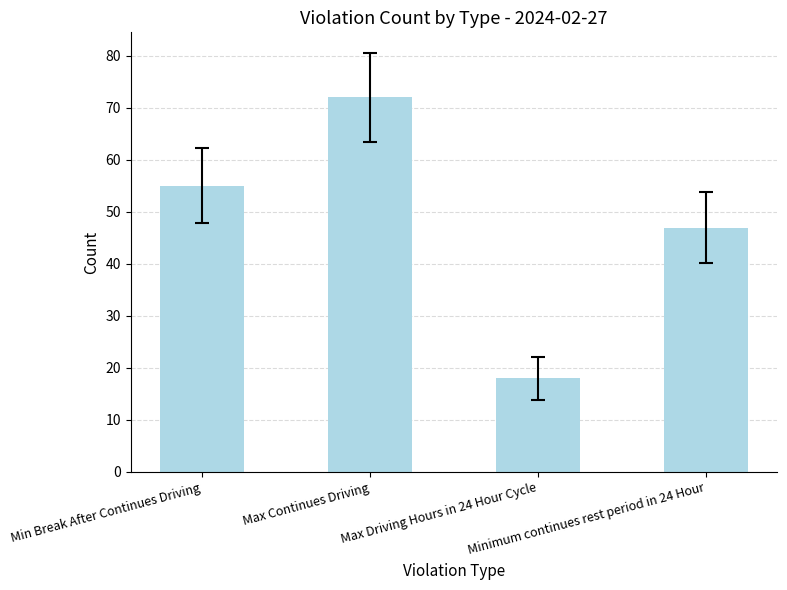

How many data points are less than 55?

2